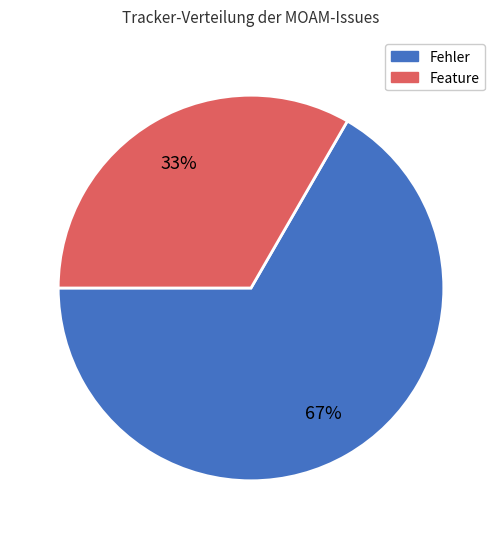

True or false: Fehler accounts for 67% of the total.

True